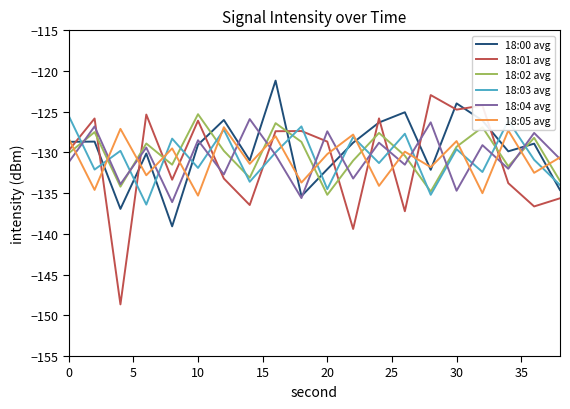

True or false: 18:01 avg and 18:05 avg cross at least once.

True